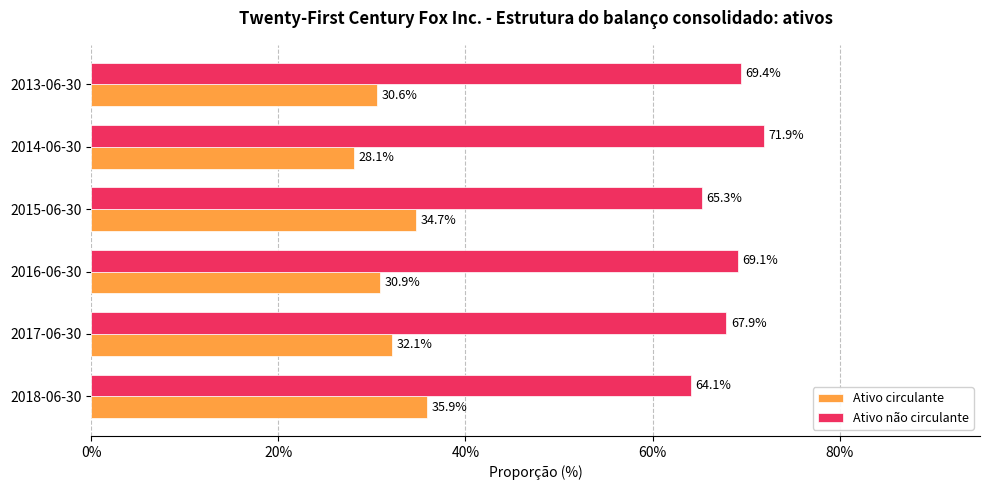

Count the Ativo não circulante values in the range 0 to 1.

6